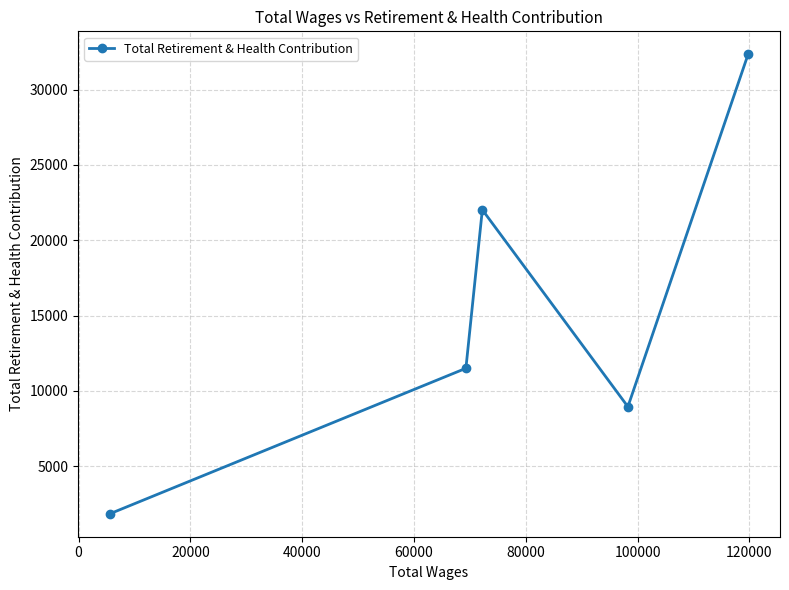

What is the value of the 1st point from the left?

1845